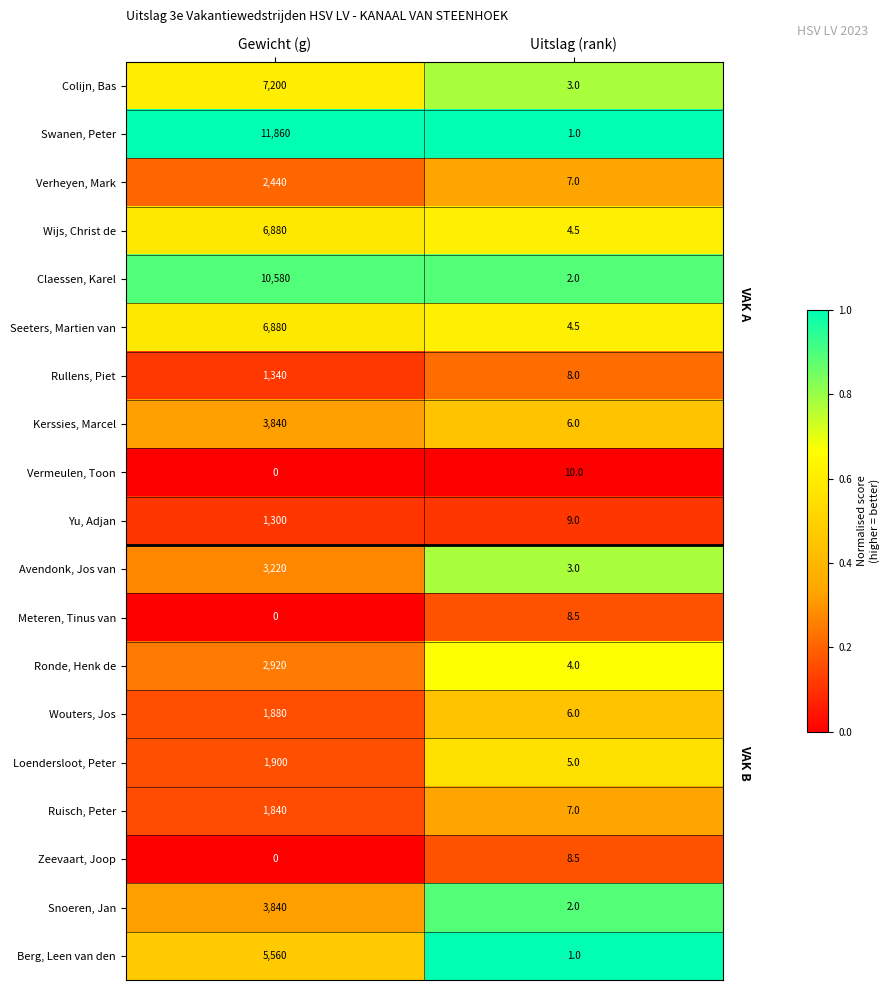

What is the approximate value of Claessen, Karel at Uitslag (rank)?

2.0